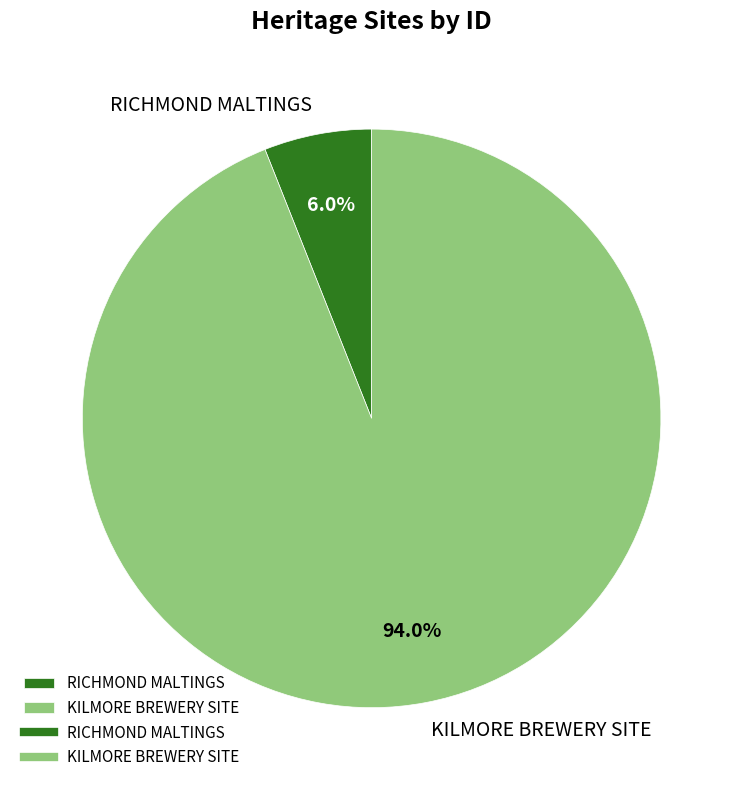

The KILMORE BREWERY SITE slice represents 81% of the pie. True or false?

False